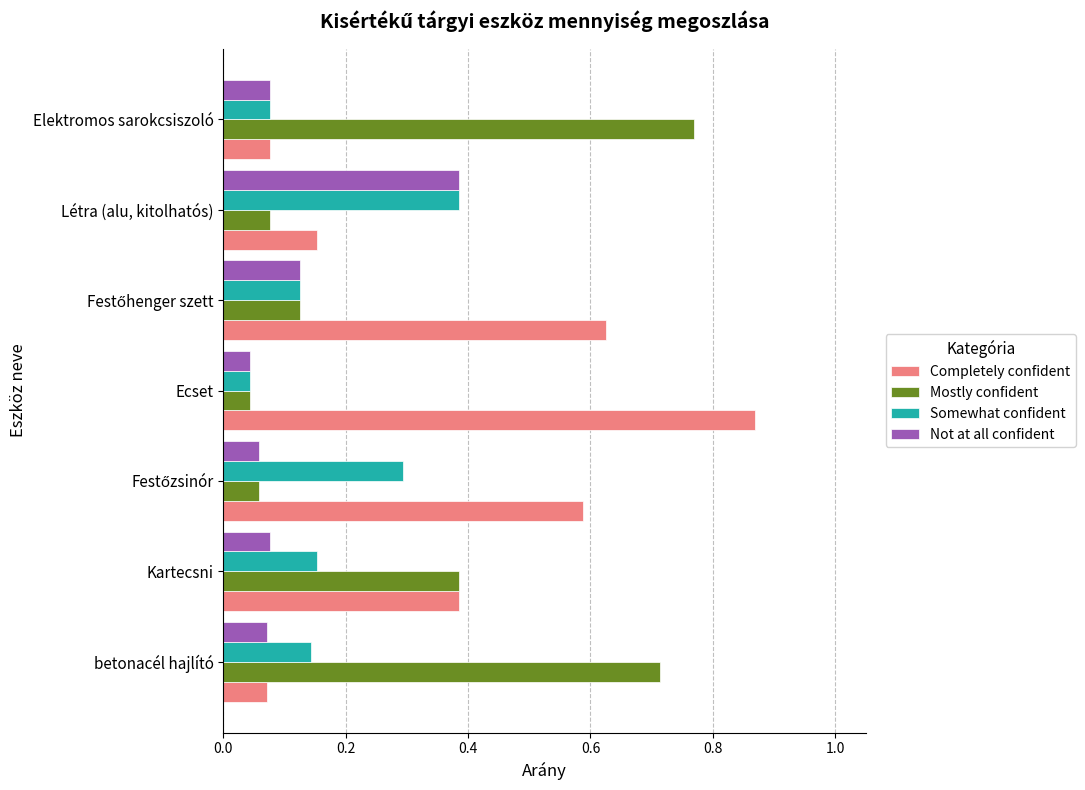

True or false: Mostly confident has a value of 1.0 at Elektromos sarokcsiszoló.

False